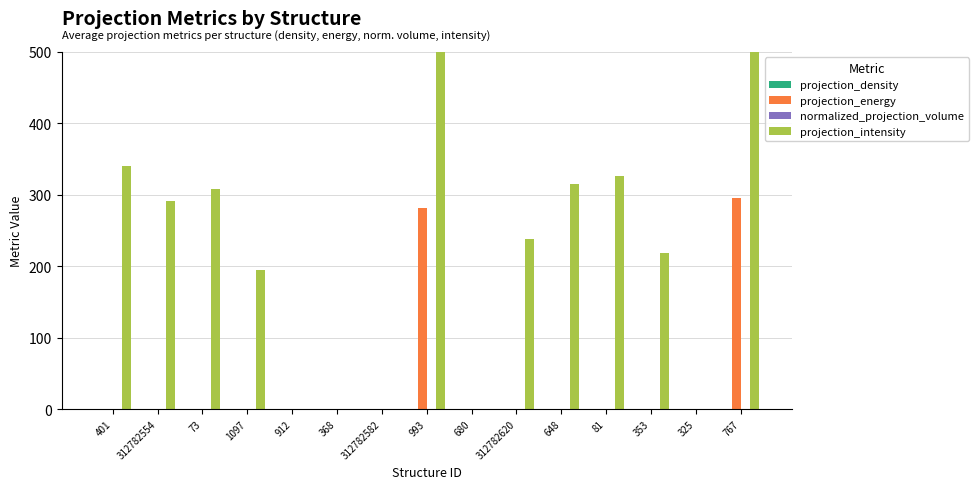

At which label does projection_density reach its minimum?

912